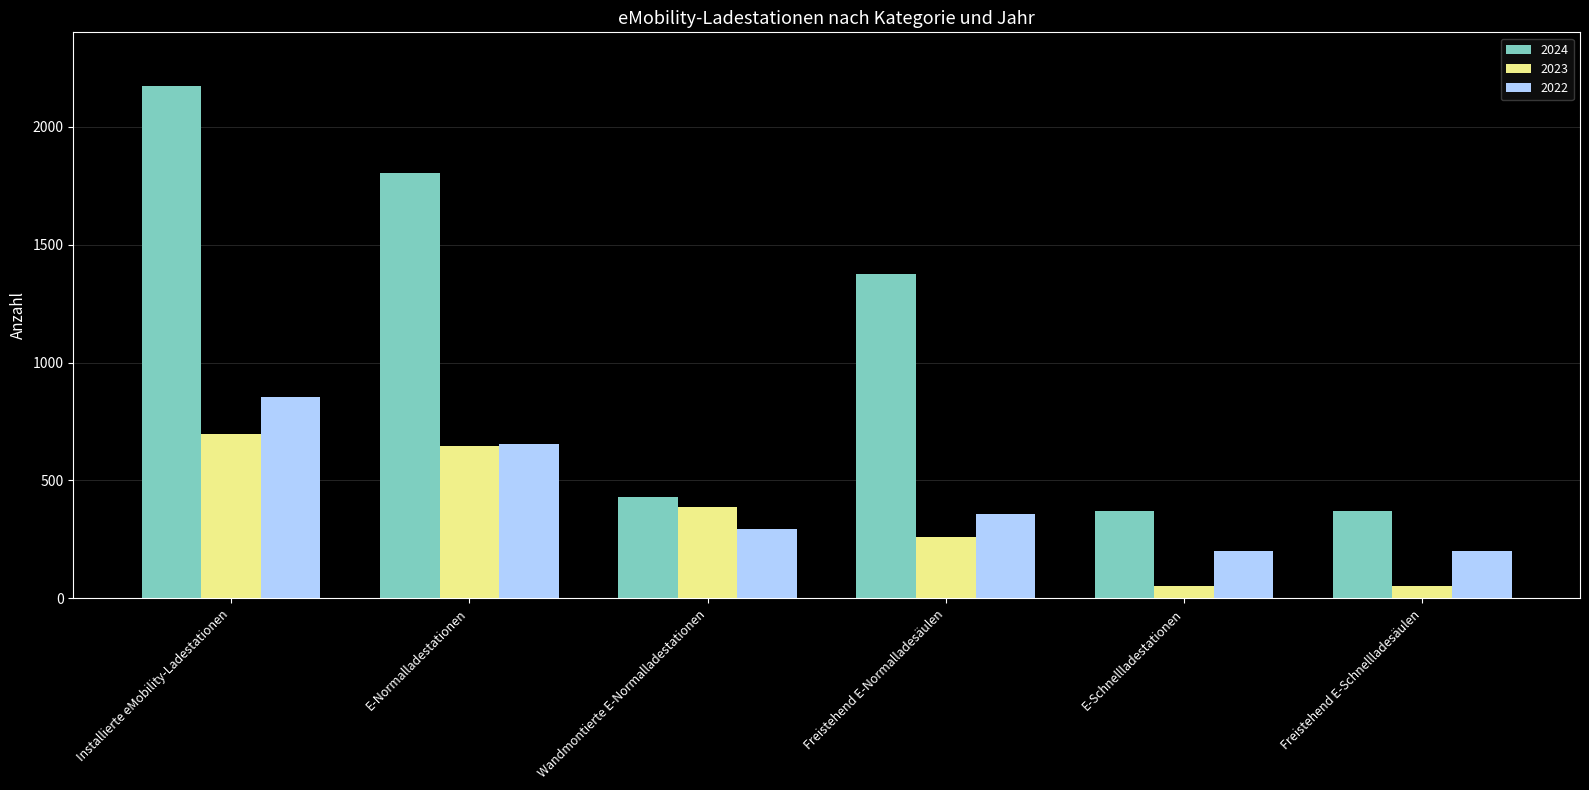

What is the difference between the maximum and second lowest values in the 2023 series?

645